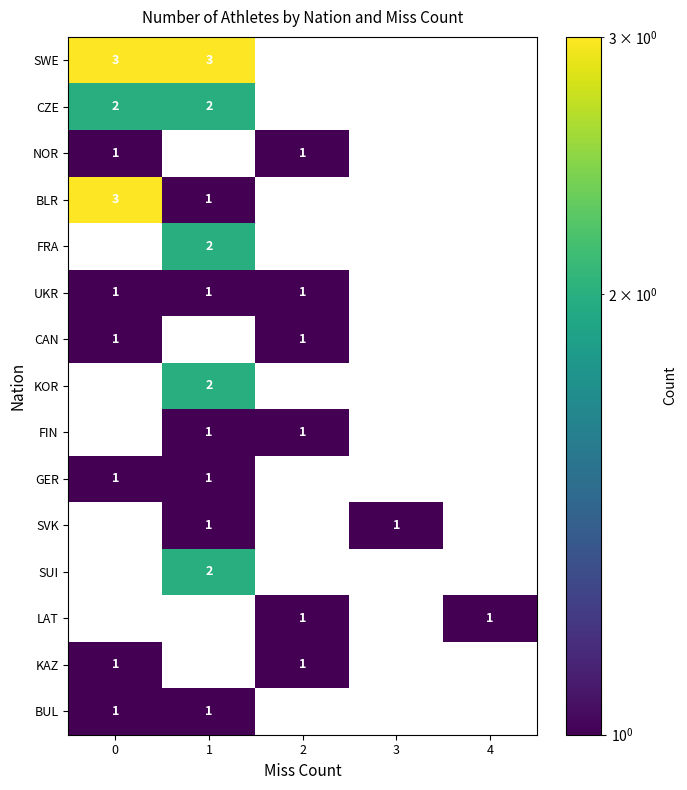

What is the spread (max minus min) of values at 1?

2.0